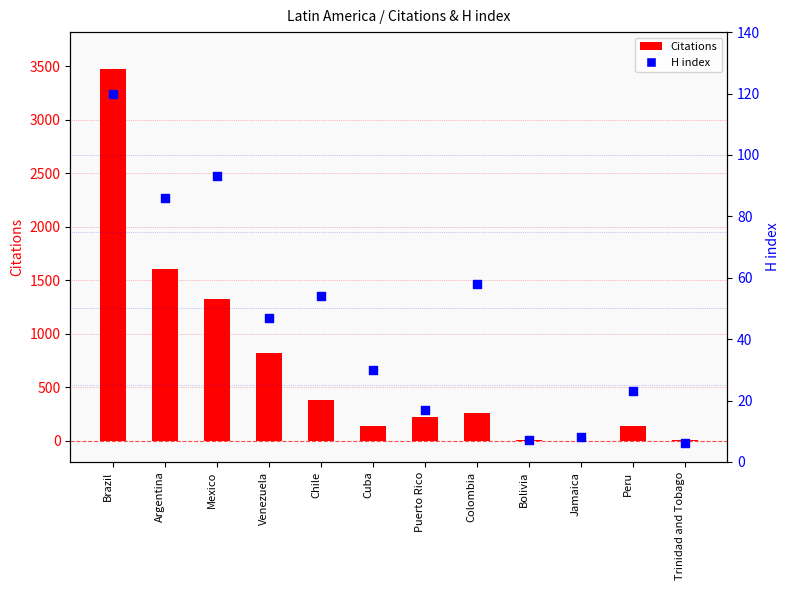

At how many categories does at least one series exceed 127?

9